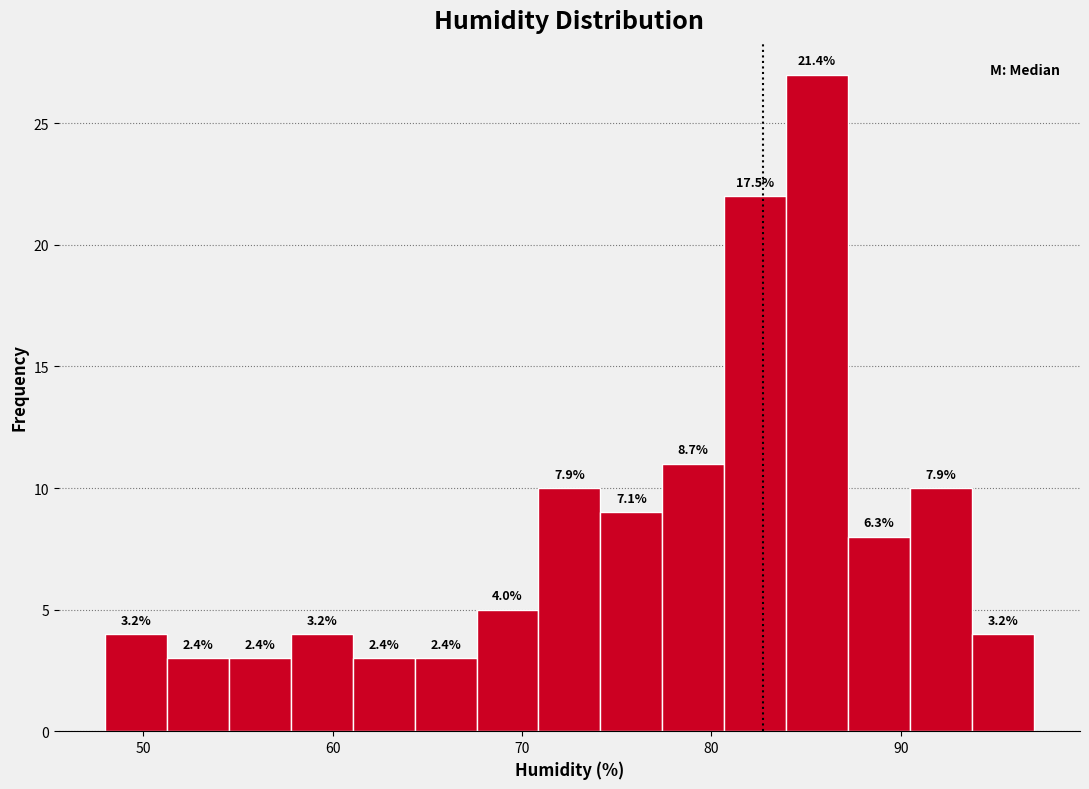

Around what value on the x-axis is the tallest bar? Give the approximate position of its centre, as read against the axis.

86